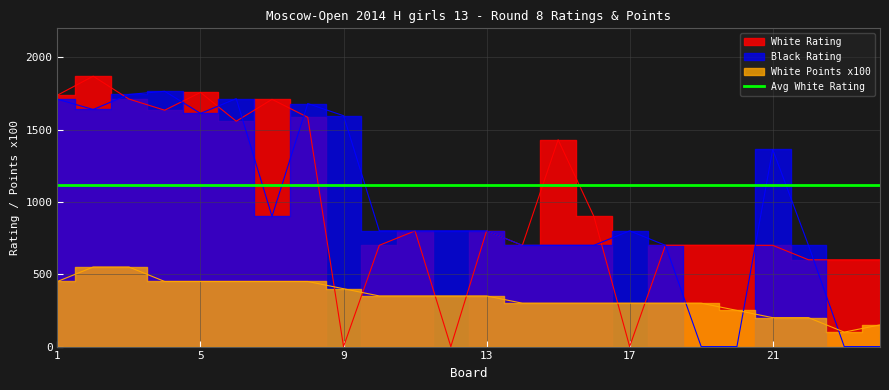

The Black Rating series shows 1710 at 1. True or false?

True